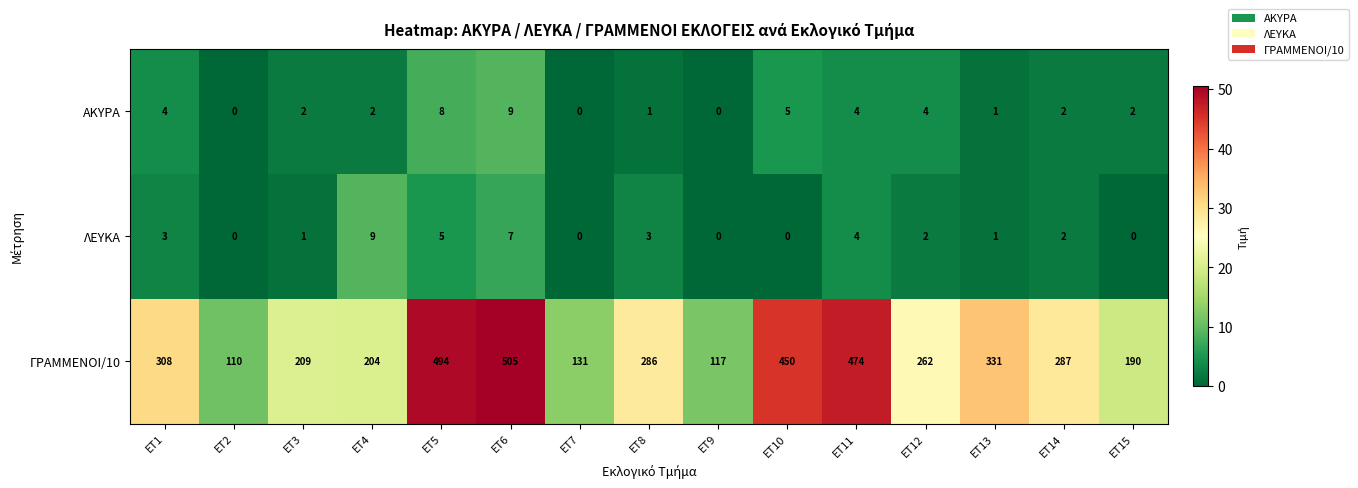

The value of ΓΡΑΜΜΕΝΟΙ/10 at ET1 is 308. True or false?

True